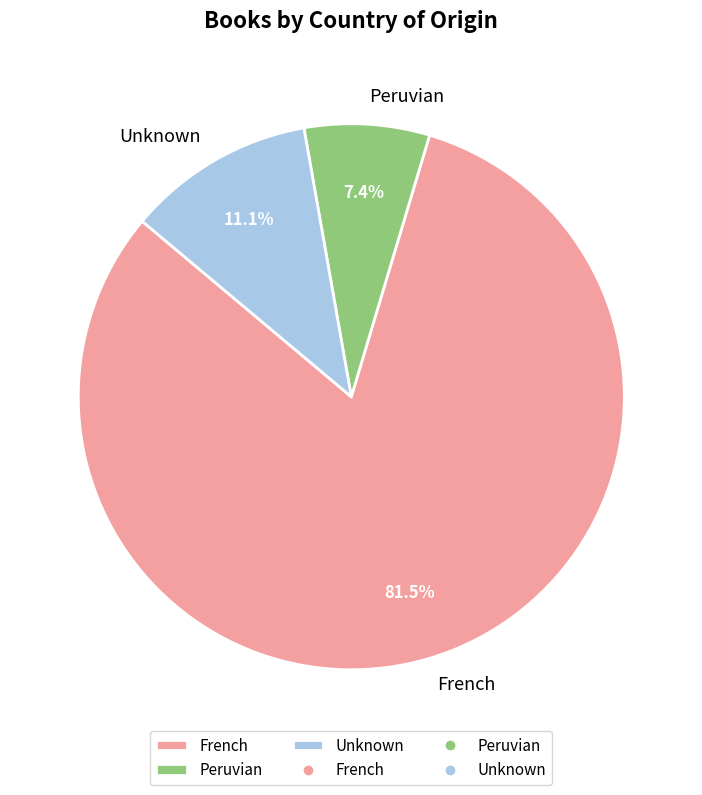

Approximately how many times larger is the value at French compared to Peruvian?

11.0